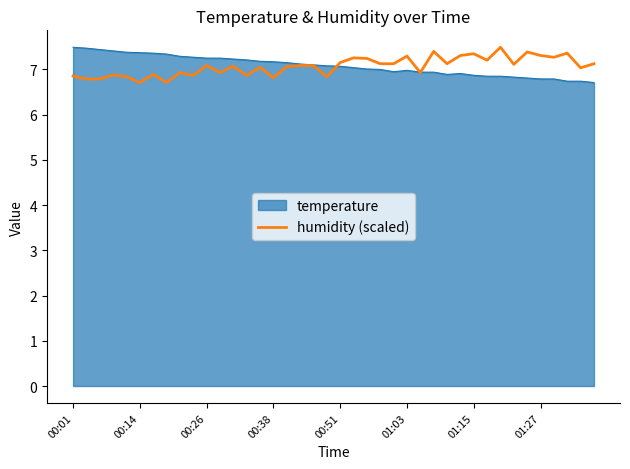

What is the minimum value shown in the chart?

6.7